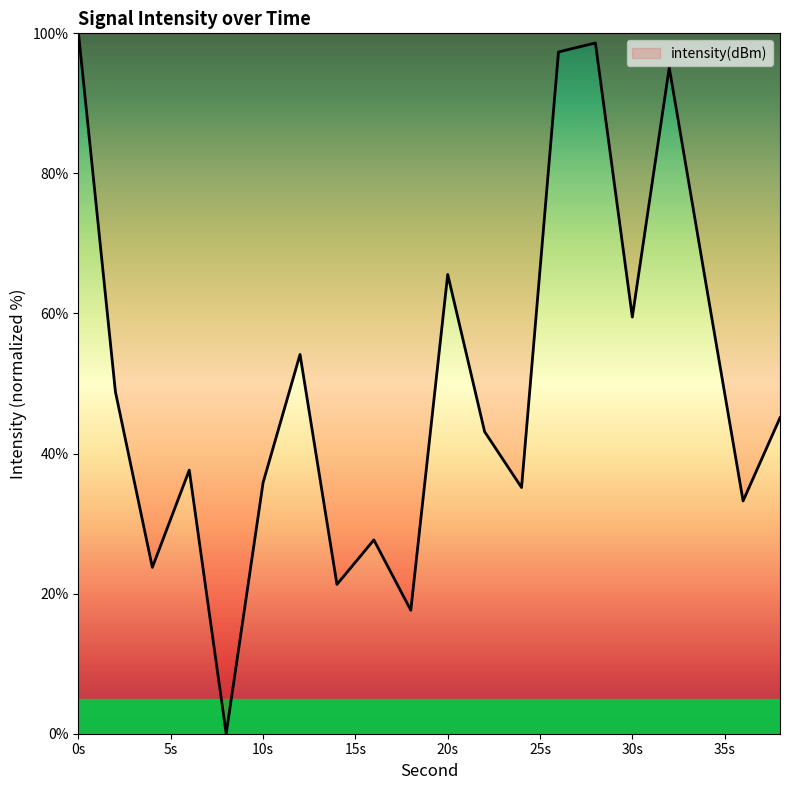

What is the difference between the maximum and minimum values?

100.0